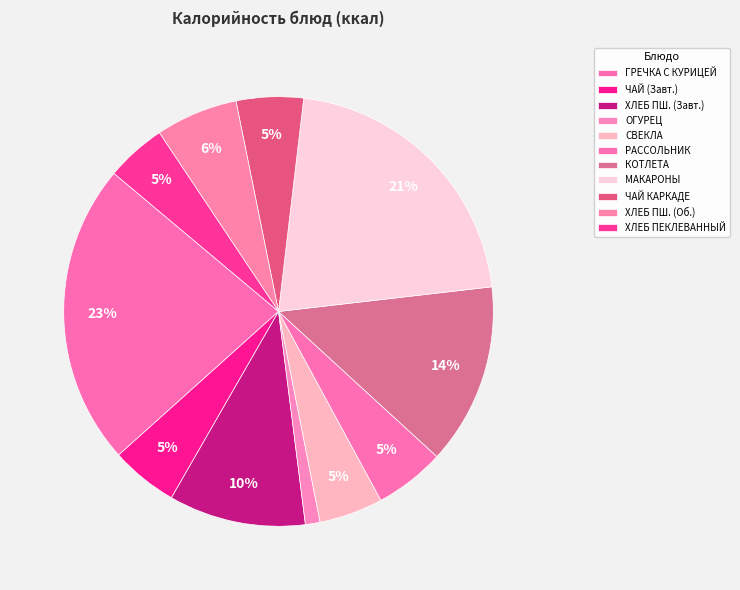

How many slices are in this pie chart?

11